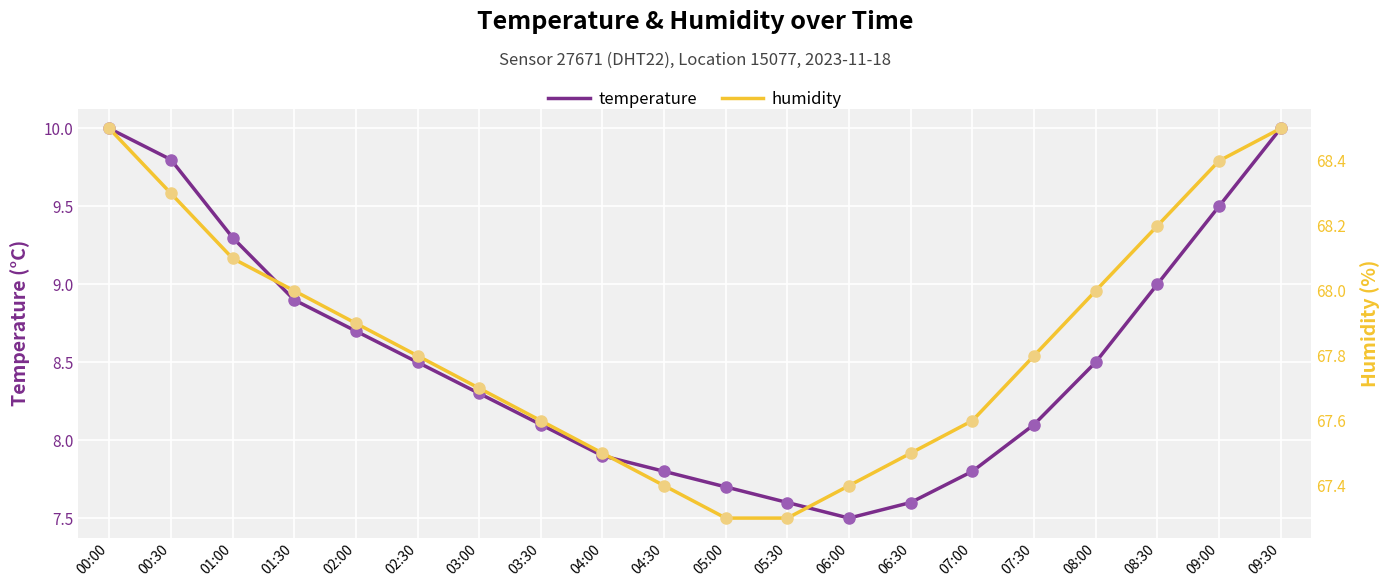

Which series has the largest range (max minus min)?

temperature